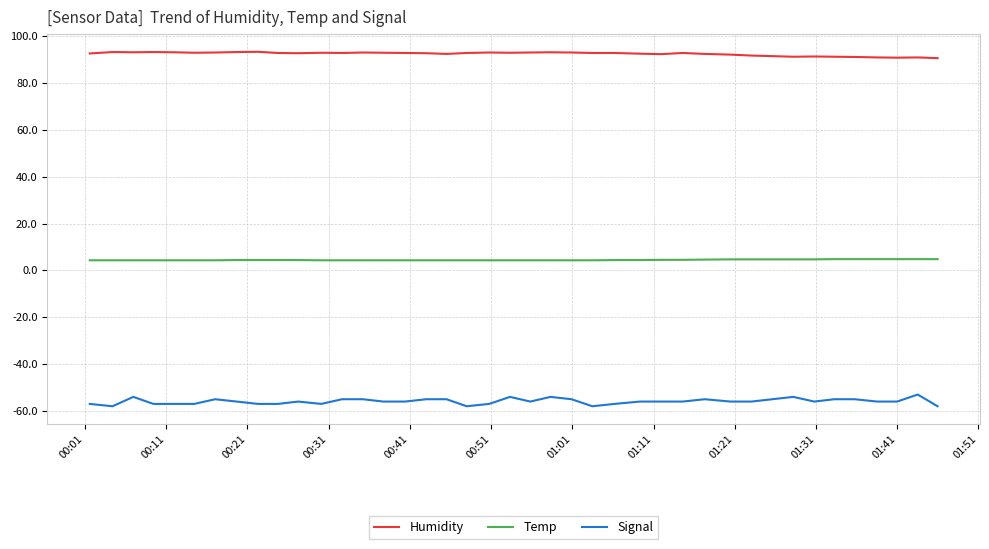

True or false: Temp and Signal intersect in this chart.

False